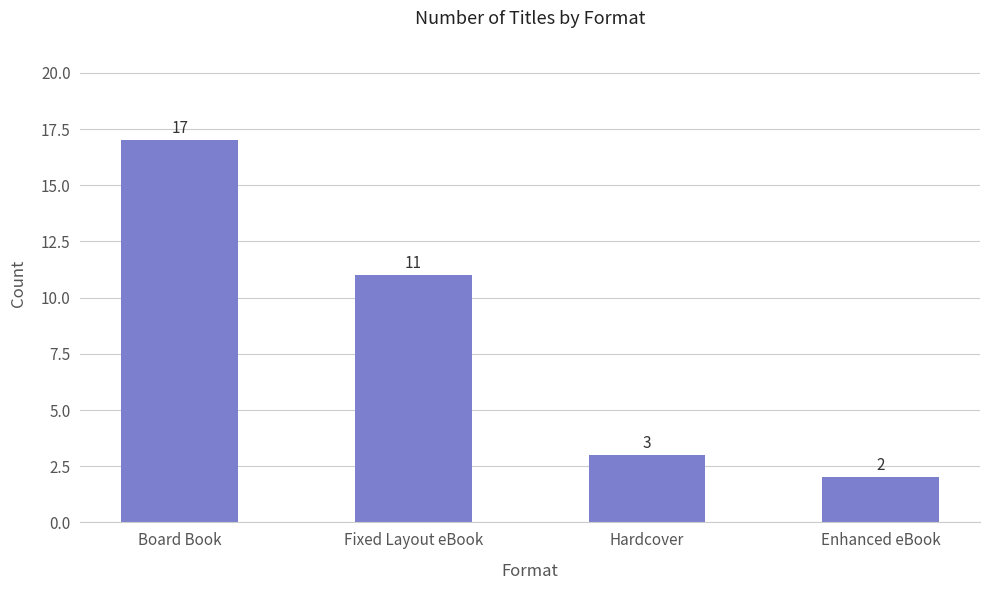

What is the label of the 3rd bar from the right?

Fixed Layout eBook